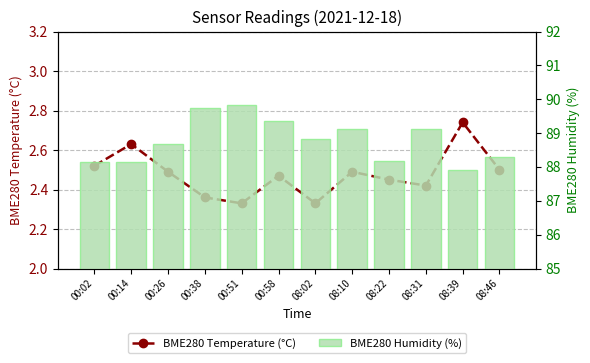

What are all the series names shown in the legend?

BME280 Temperature (°C), BME280 Humidity (%)